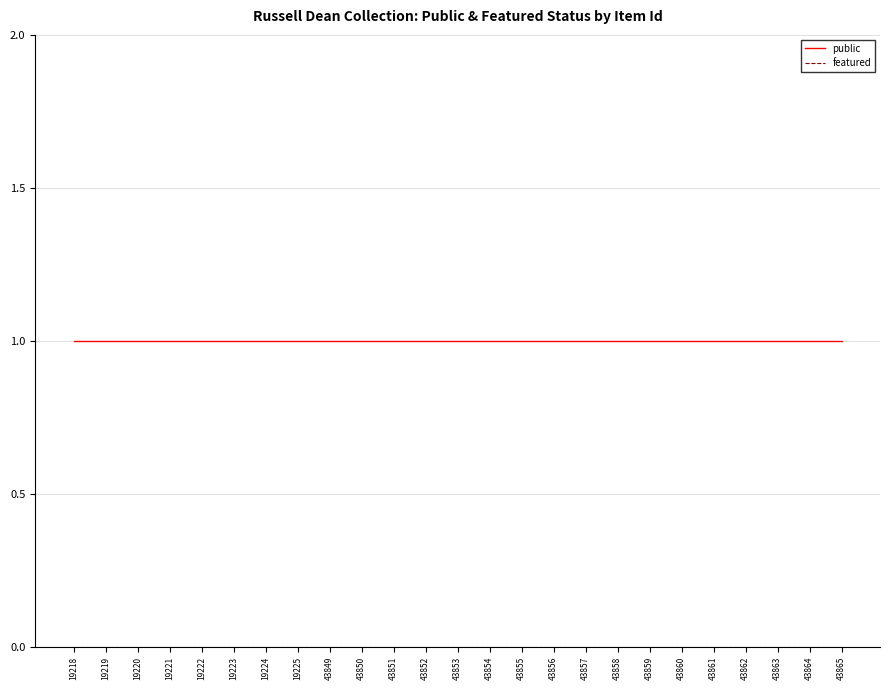

What is the total value across all series at 43850?

1